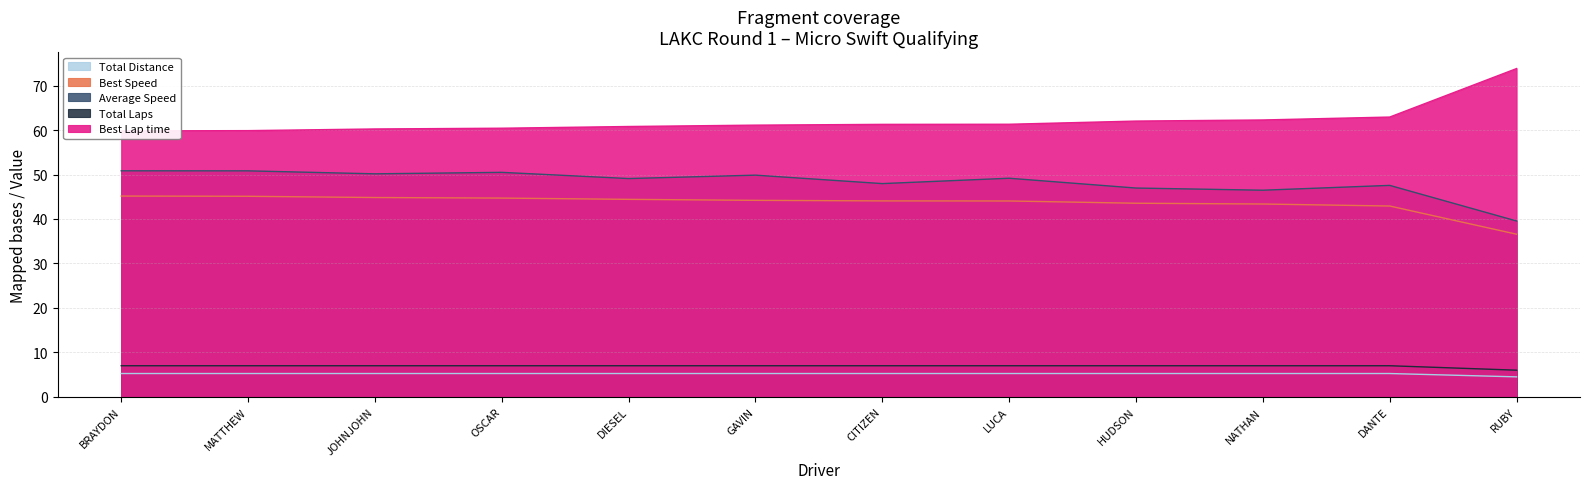

What is the minimum value for Best Speed?

36.6